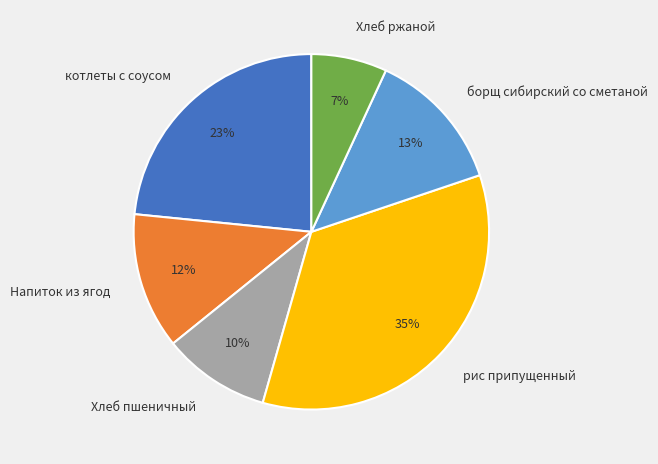

Is there a majority slice in this chart?

No